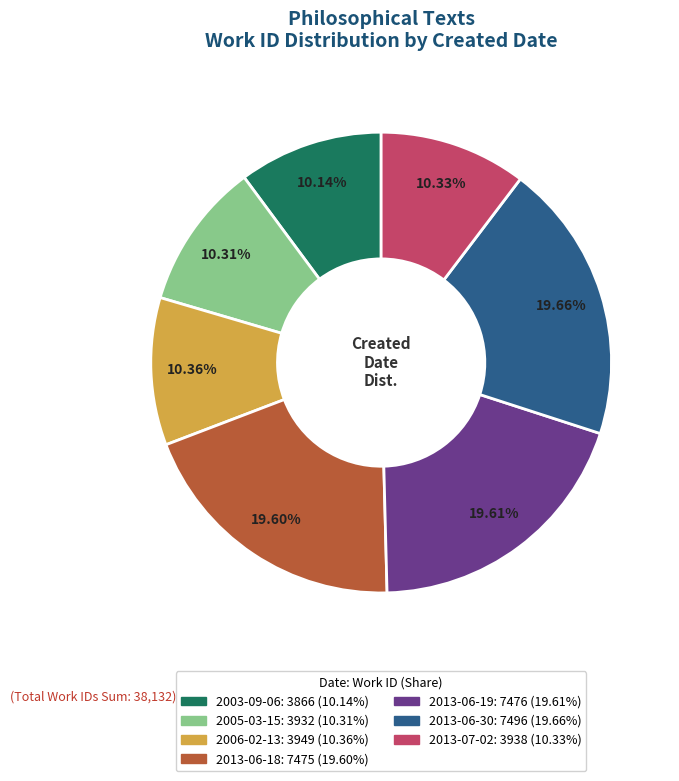

Is it true that 2013-07-02 is 16% of the pie?

False